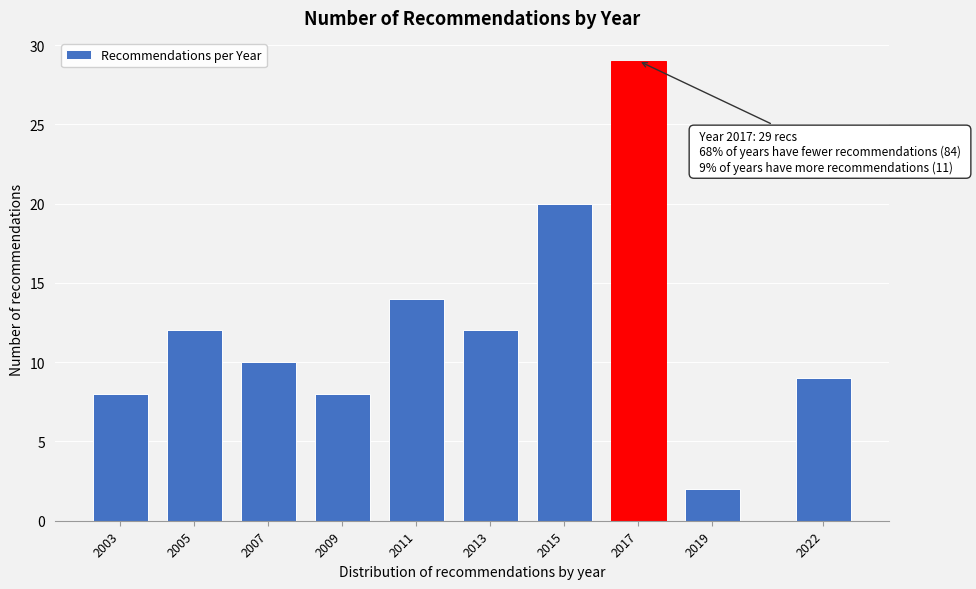

Reading right to left, list all the values displayed in this chart.

2022=9	2019=2	2017=29	2015=20	2013=12	2011=14	2009=8	2007=10	2005=12	2003=8